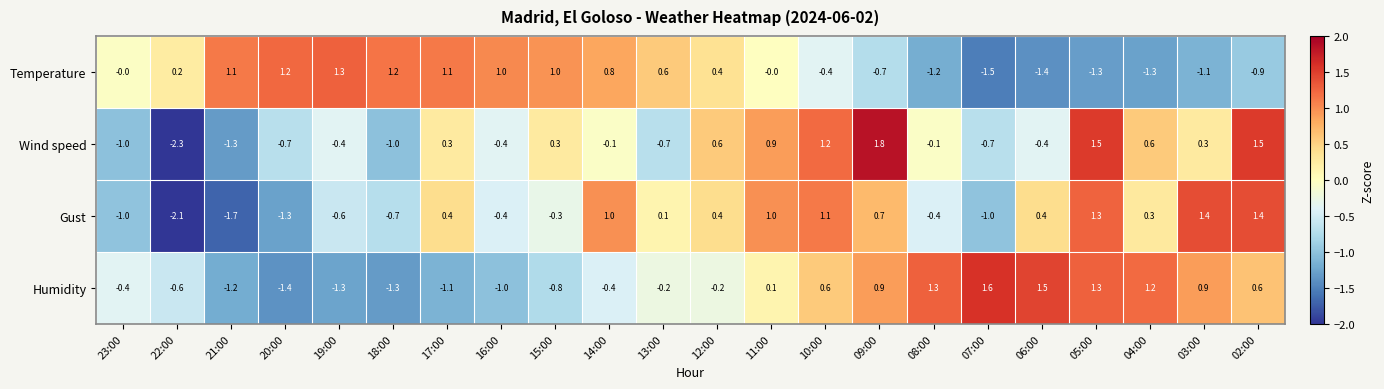

What is the difference between the second highest and second lowest values in the Gust series?

3.1